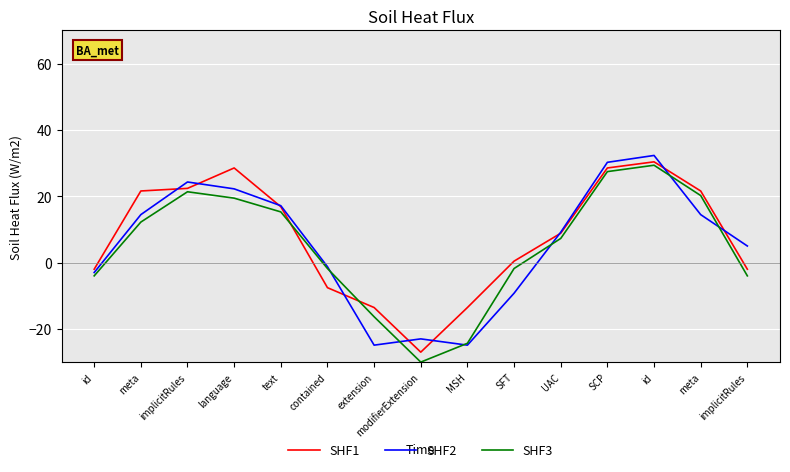

Which series has the largest range (max minus min)?

SHF3